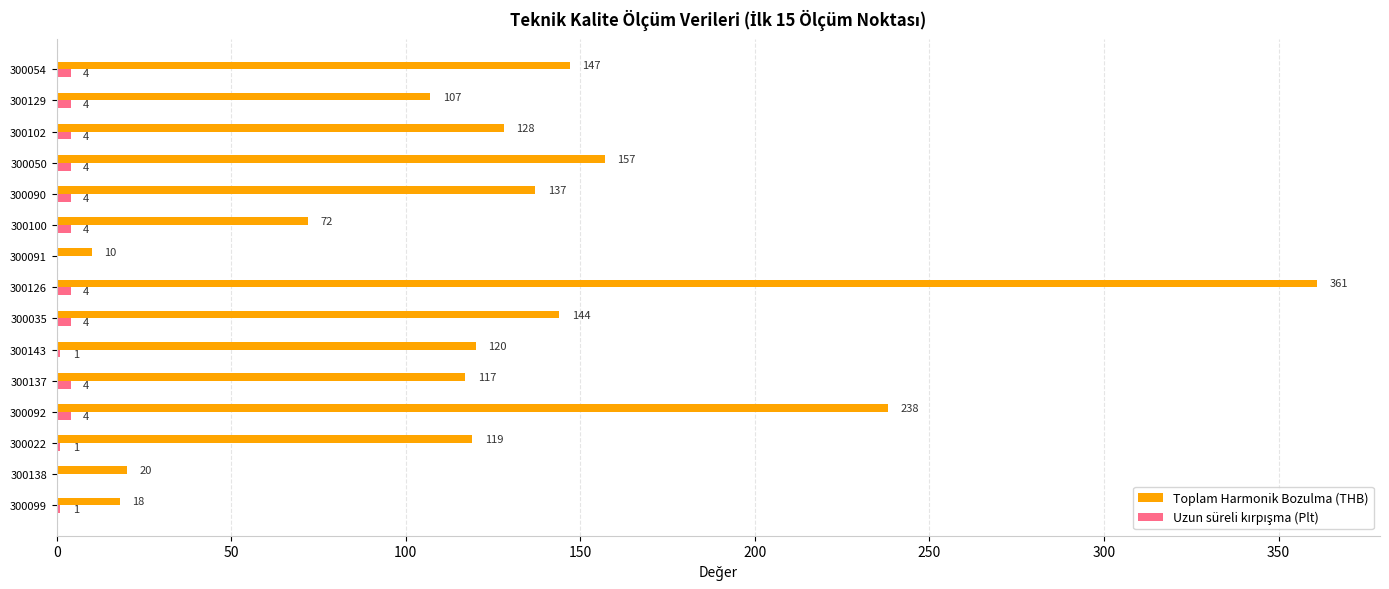

What value does the Toplam Harmonik Bozulma (THB) series have at 300090, to the nearest 10?

140